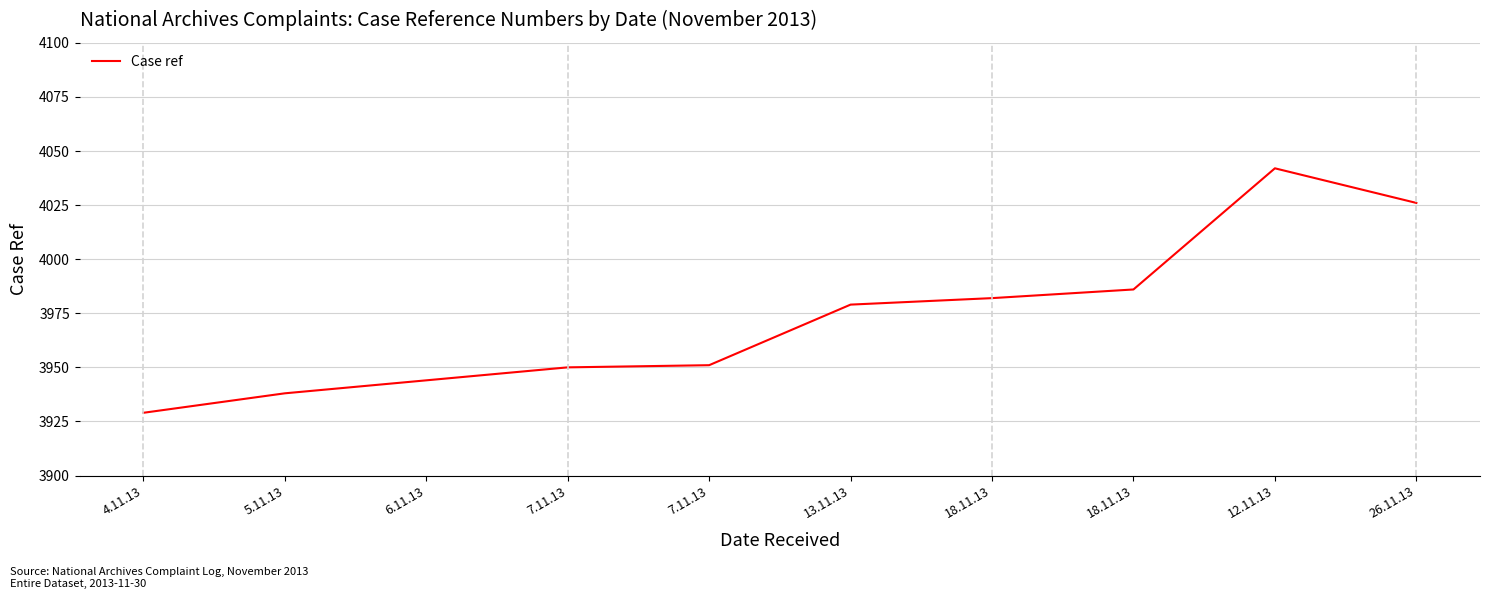

How many lines are shown in the chart?

1